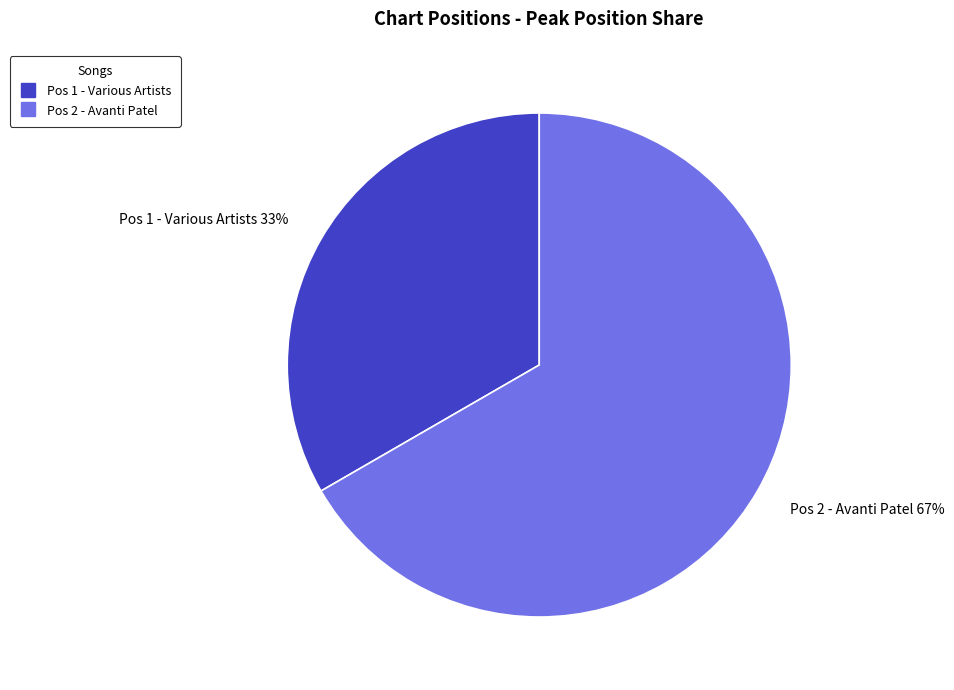

How many segments does this pie chart have?

2